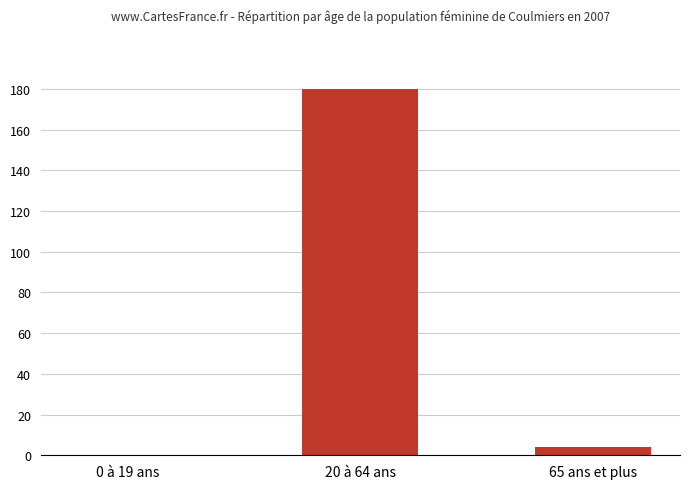

Is it true that the value at 0 à 19 ans is 90739?

False